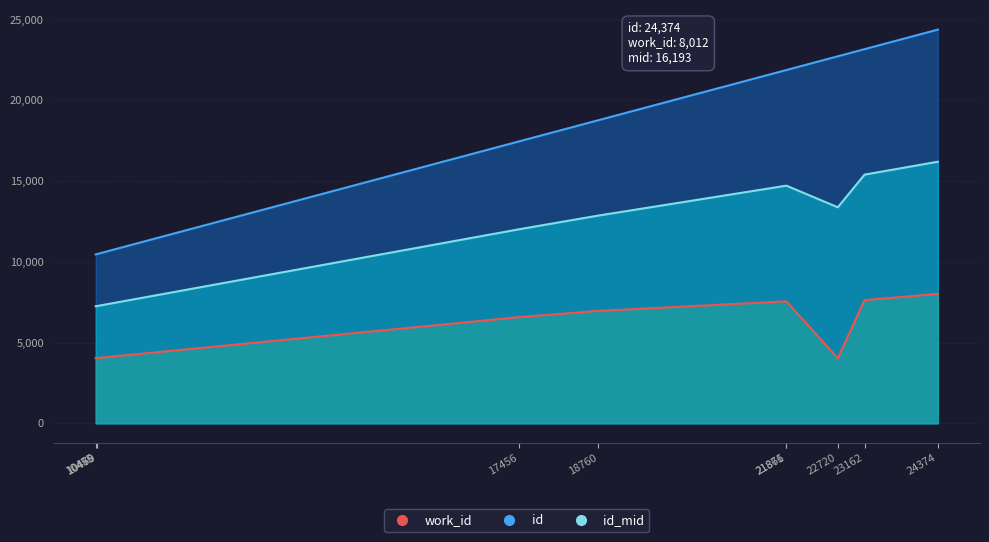

What is the maximum value for work_id?

8012